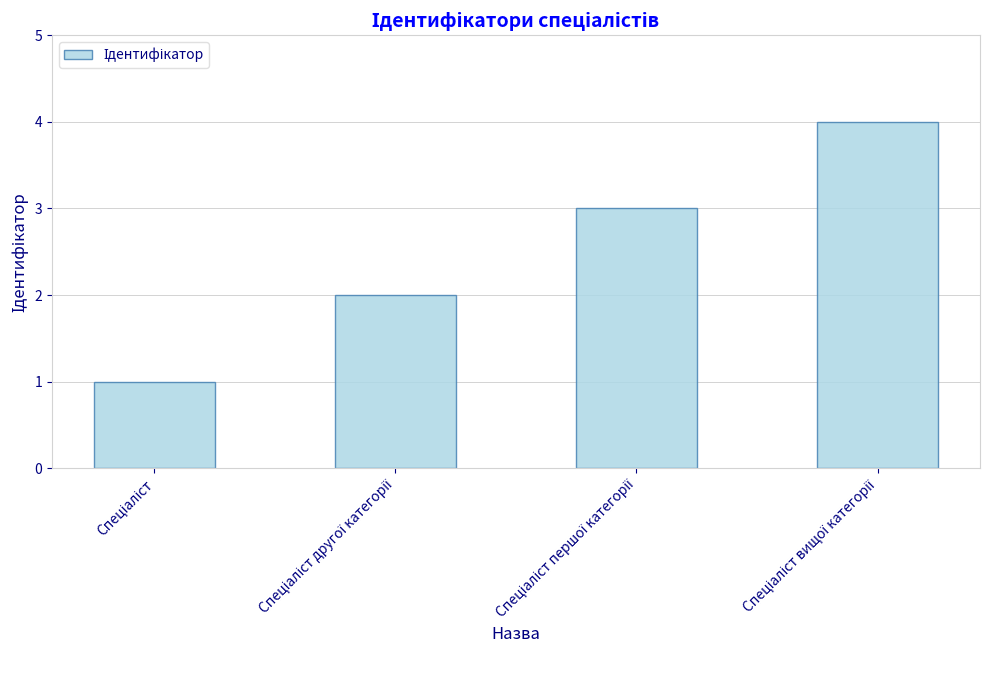

What is the greatest value displayed?

4